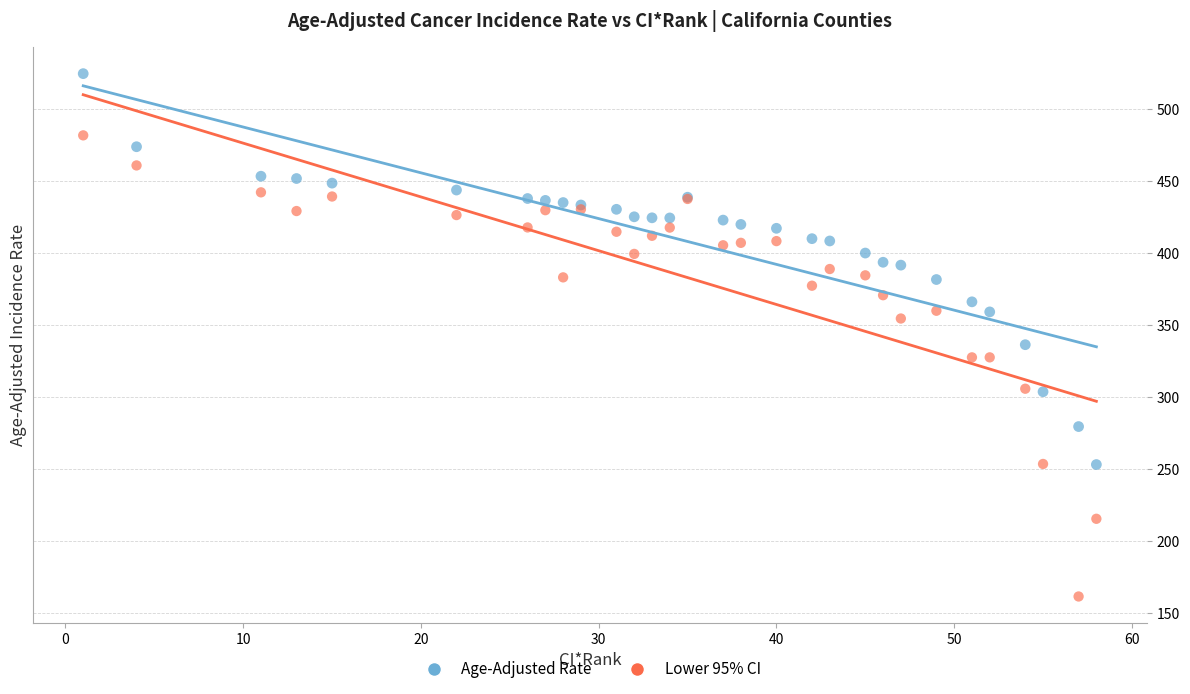

Across all series, what Y value is closest to 343?

336.4